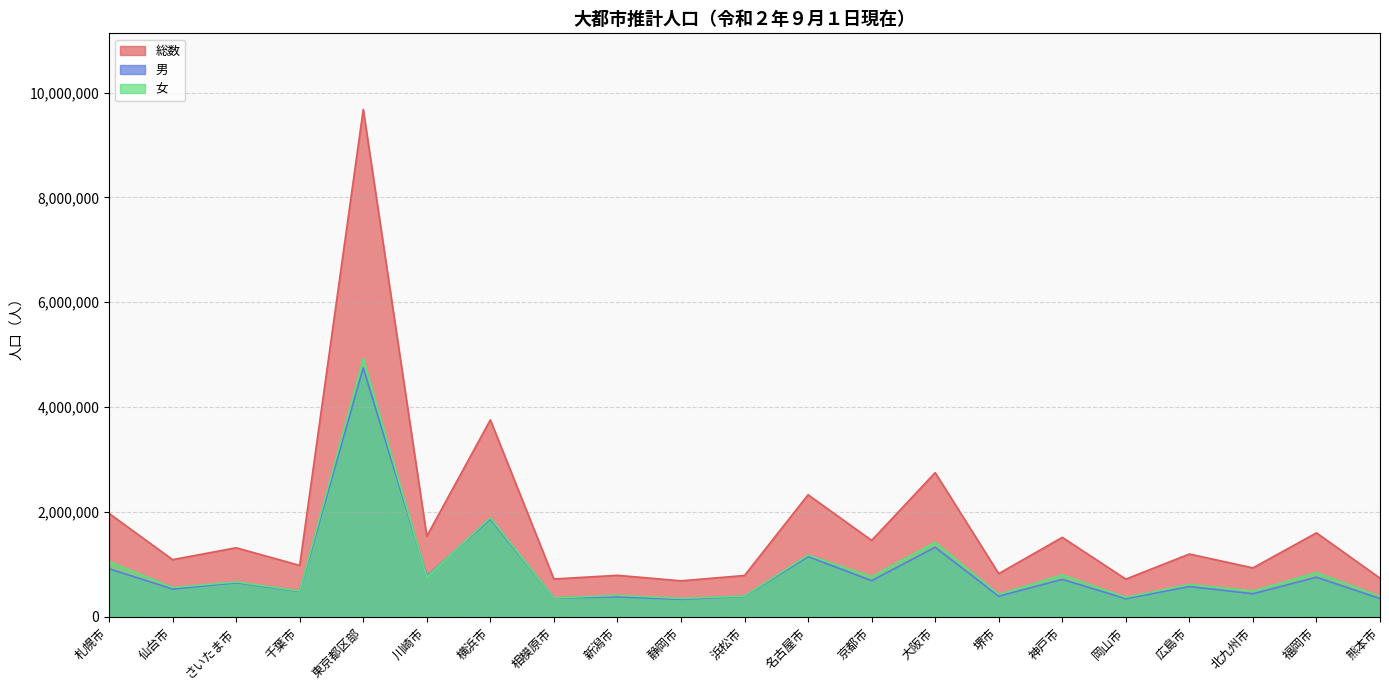

At how many categories does at least one series exceed 8815690?

1